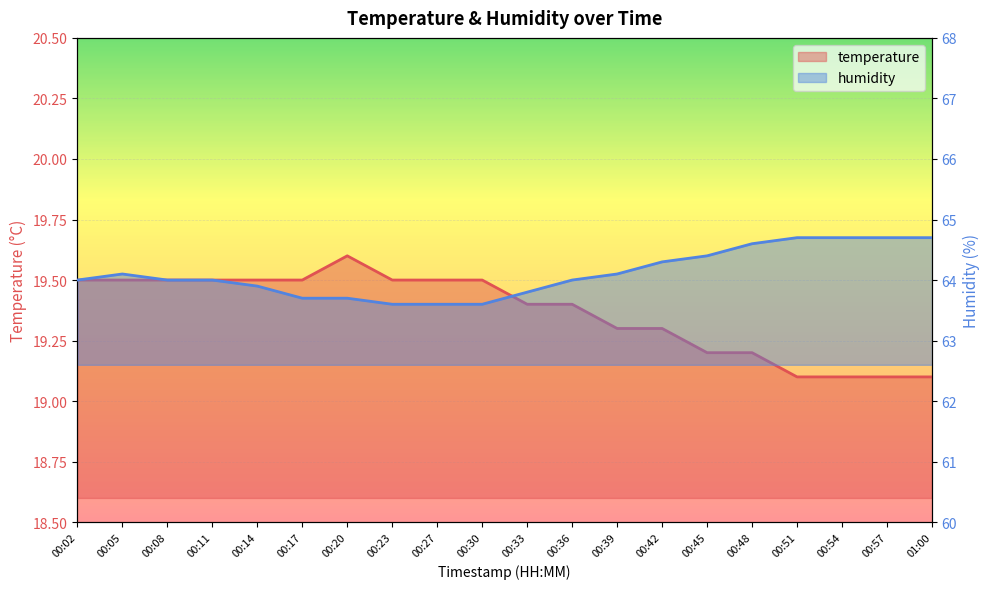

True or false: temperature and humidity intersect in this chart.

False